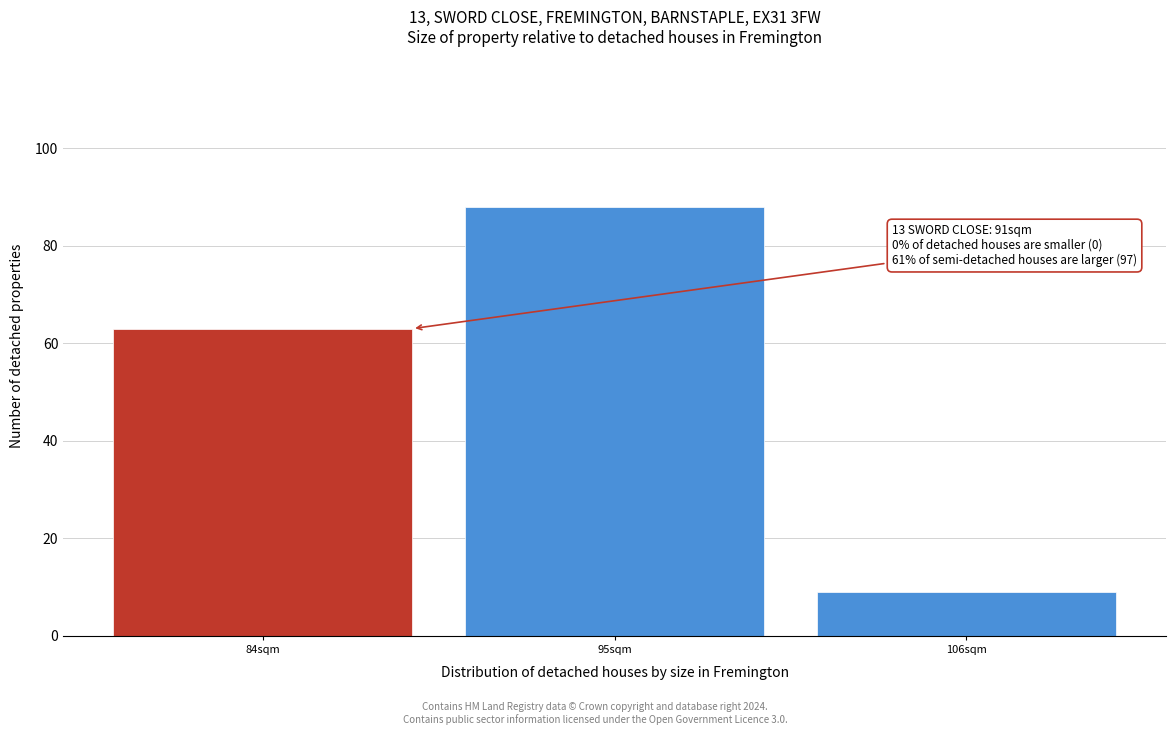

Reading right to left, what are all the values shown in this chart?

9	88	63